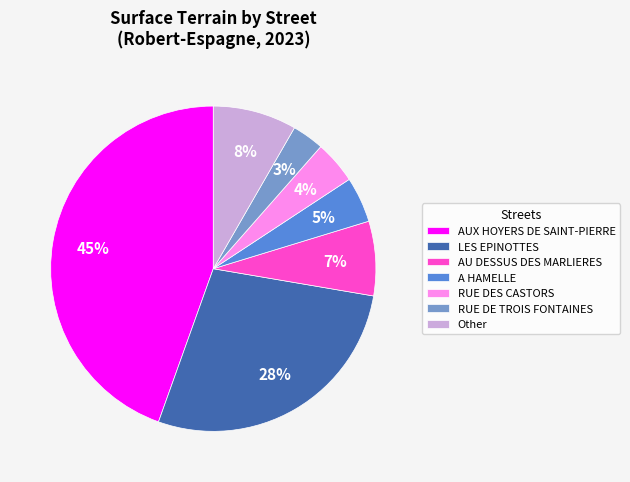

How many segments does this pie chart have?

7